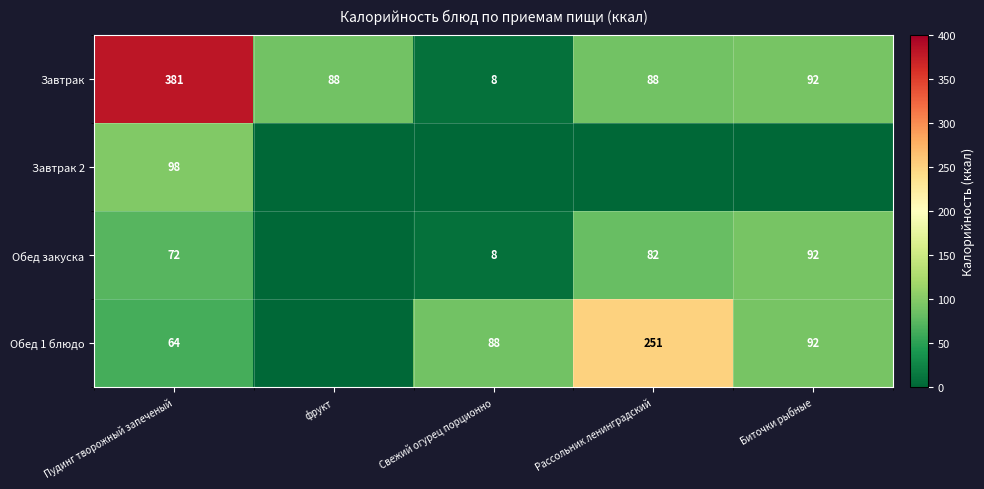

At Пудинг творожный запеченый, list the series in order from largest to smallest.

Завтрак, Завтрак 2, Обед закуска, Обед 1 блюдо